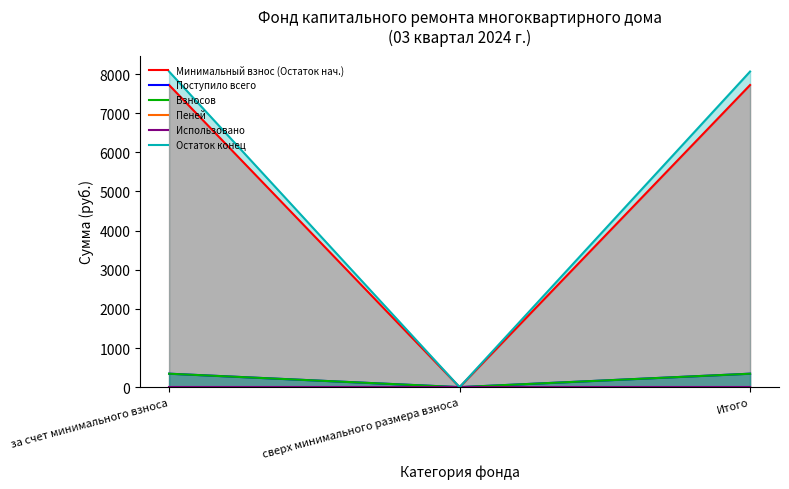

How many values in the Остаток конец series are below 8063?

1